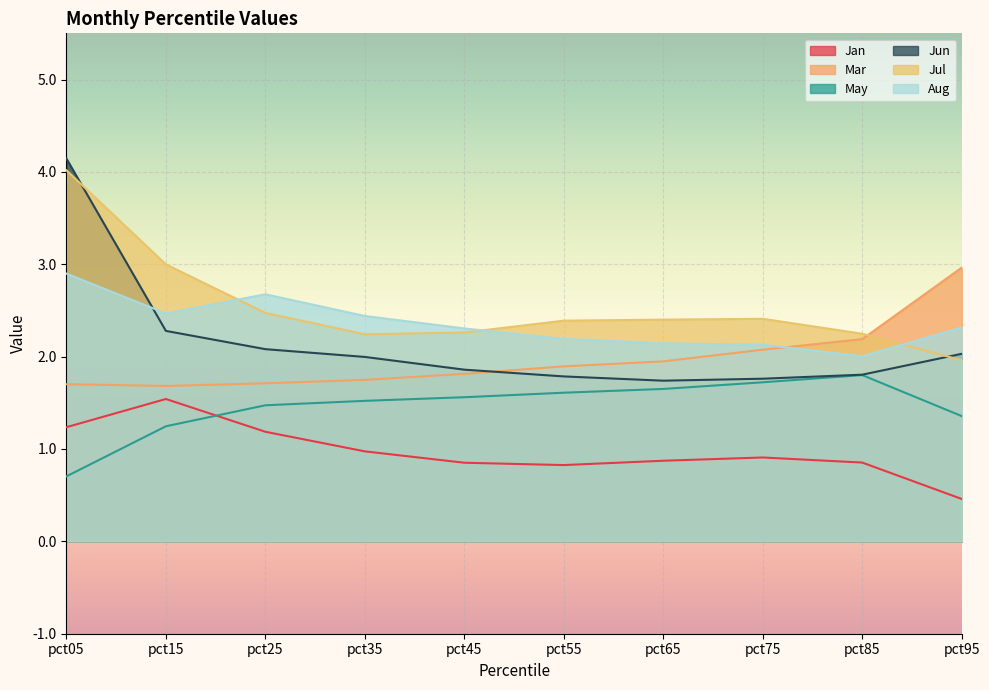

Is the value of Jun at pct05 greater than the value of Aug at pct75?

Yes